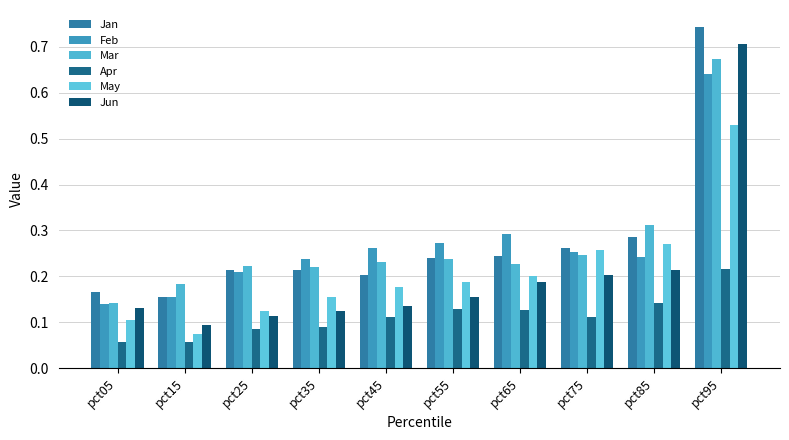

What is the total value across all series at pct25?

1.0